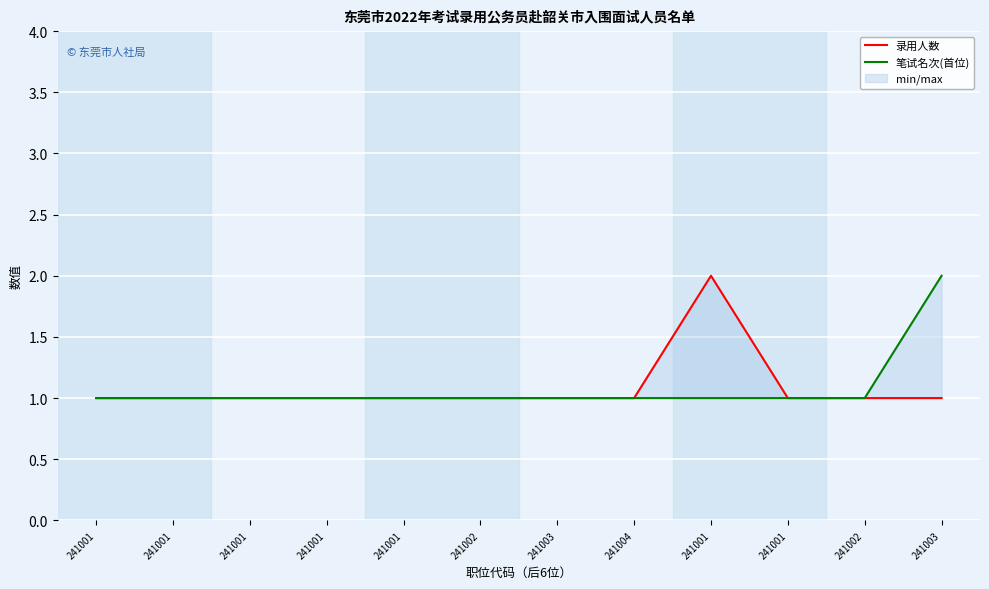

At which category does 录用人数 reach its first local peak?

241001